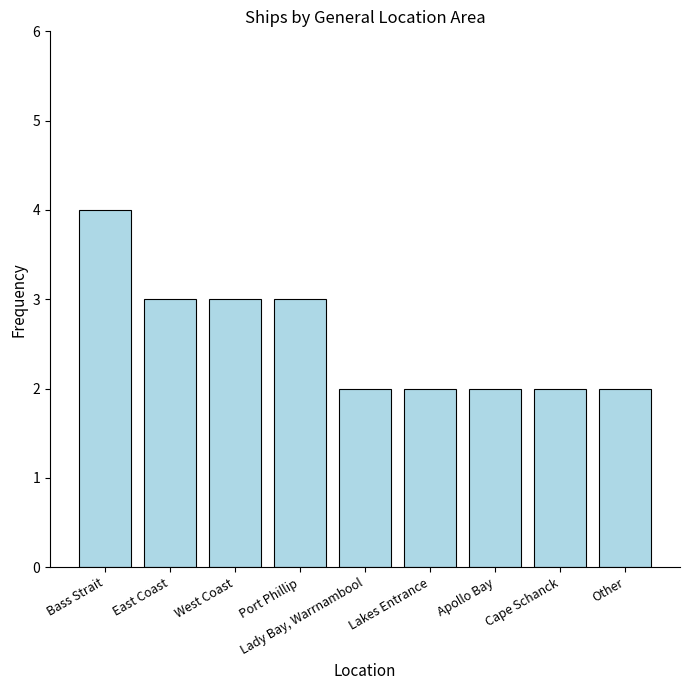

Count the values in the range 2 to 3.

8